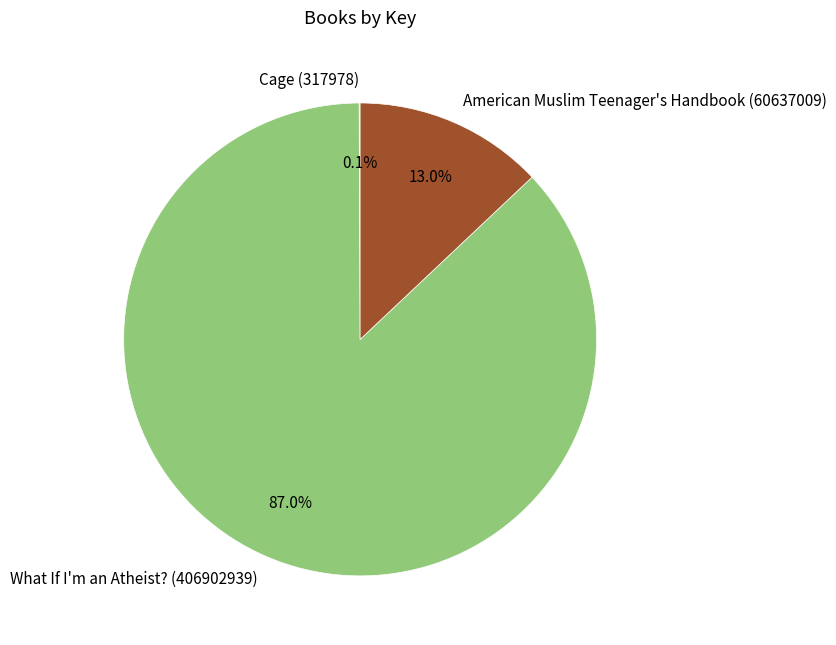

What is the ratio of the value at What If I'm an Atheist? (406902939) to the value at American Muslim Teenager's Handbook (60637009)?

6.7